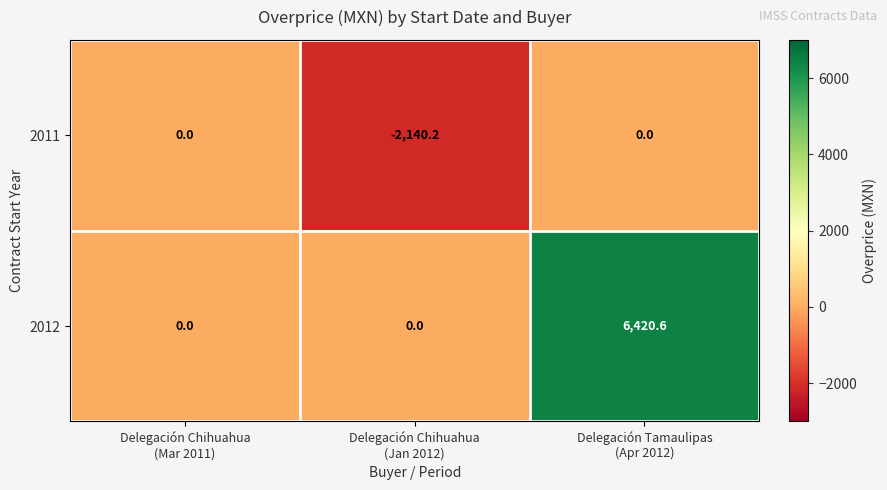

What is the total value across all series at Delegación Tamaulipas
(Apr 2012)?

6420.6